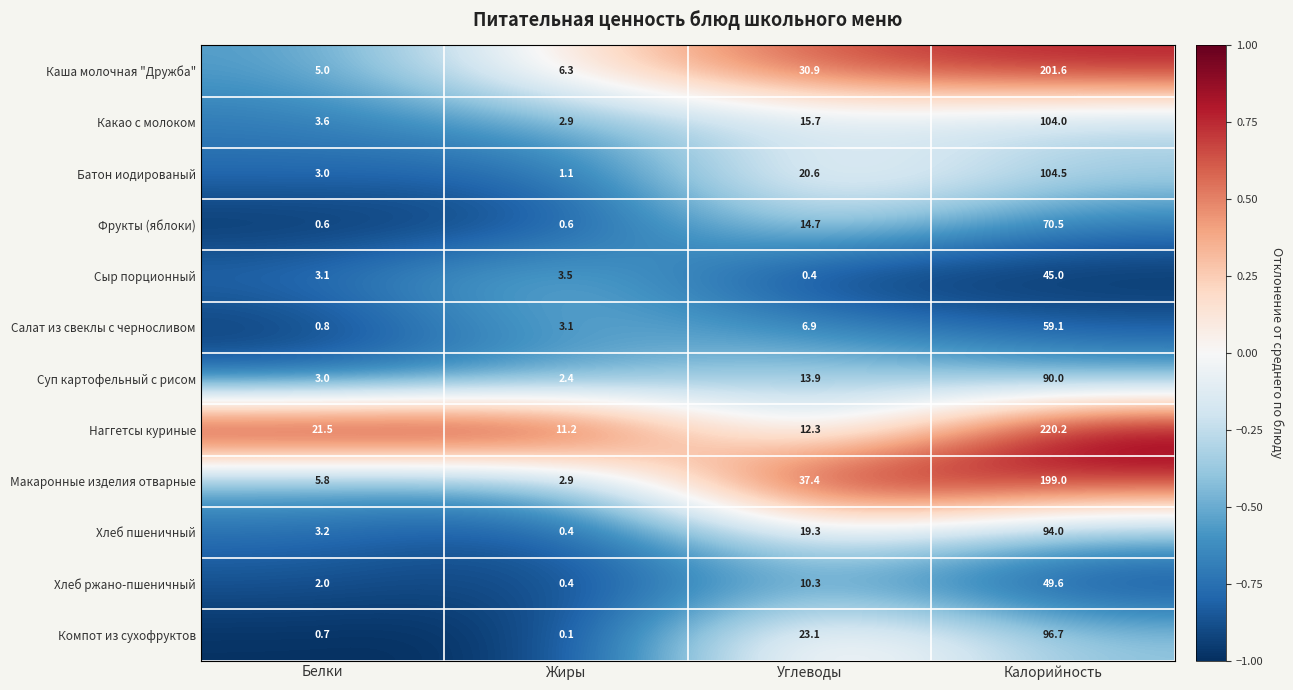

True or false: Макаронные изделия отварные has a value of 3.9 at Белки.

False